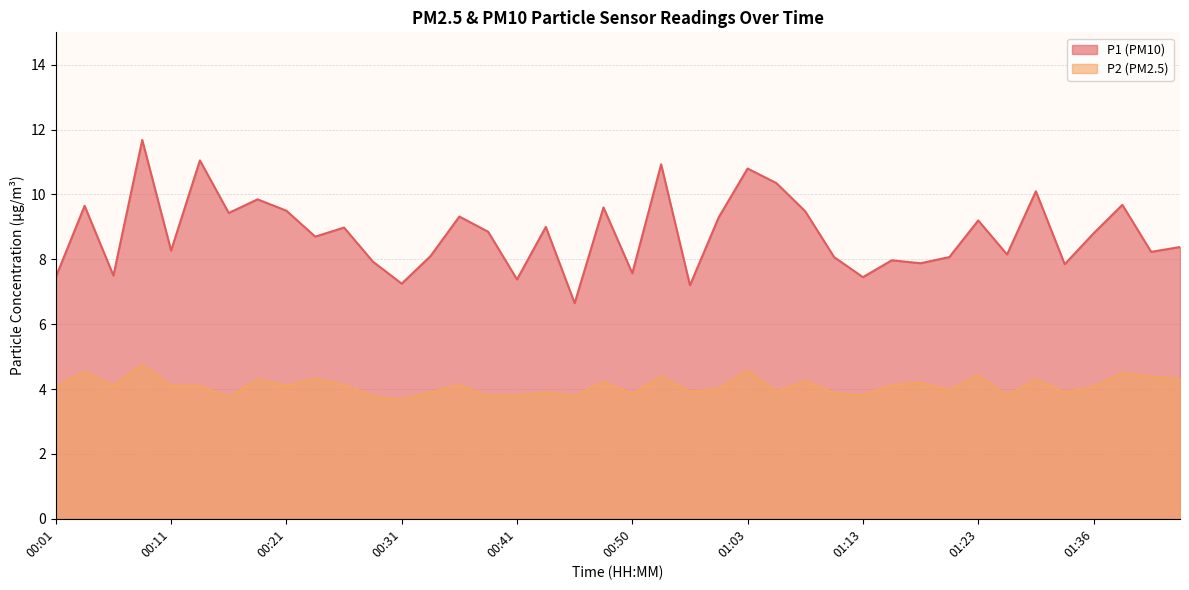

At which category does P1 reach its first local valley?

00:06